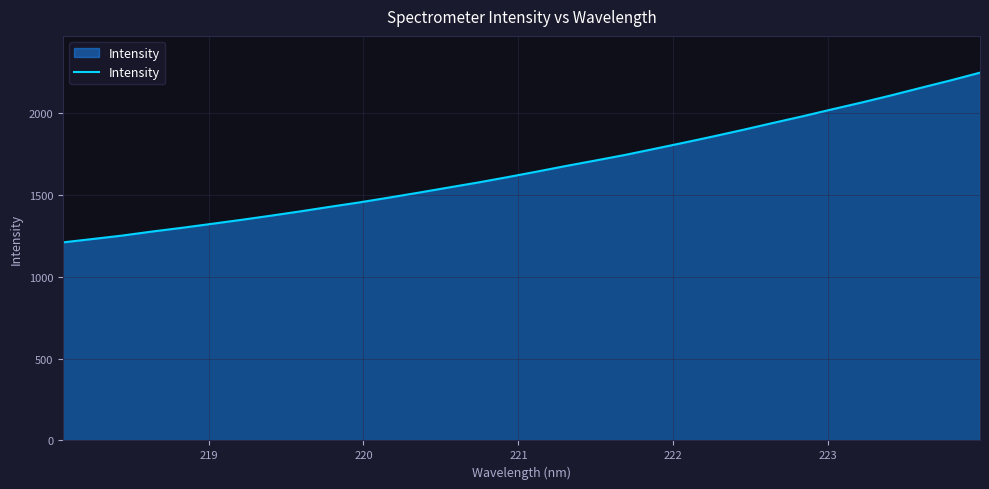

What is the greatest value displayed?

2244.3